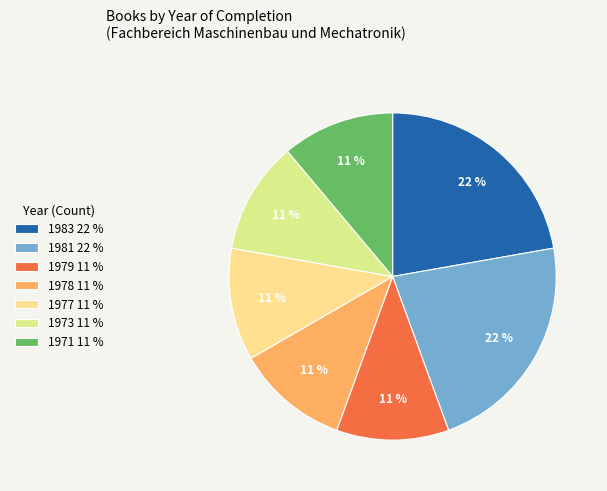

Do 1979 11 % and 1977 11 % together represent more than half of the pie?

No